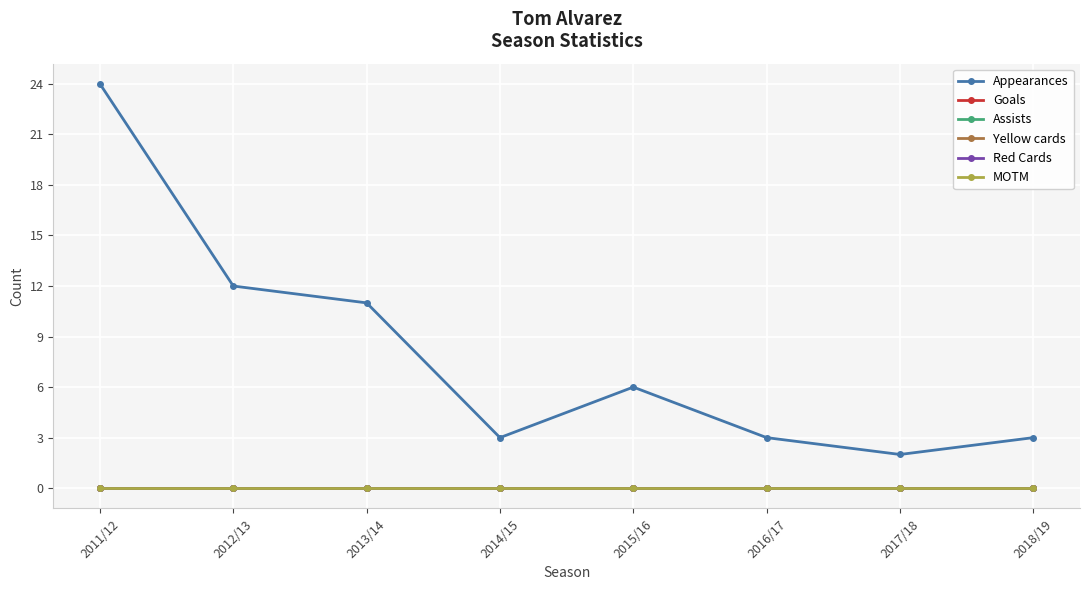

Is this an area chart (filled region under the line)?

No